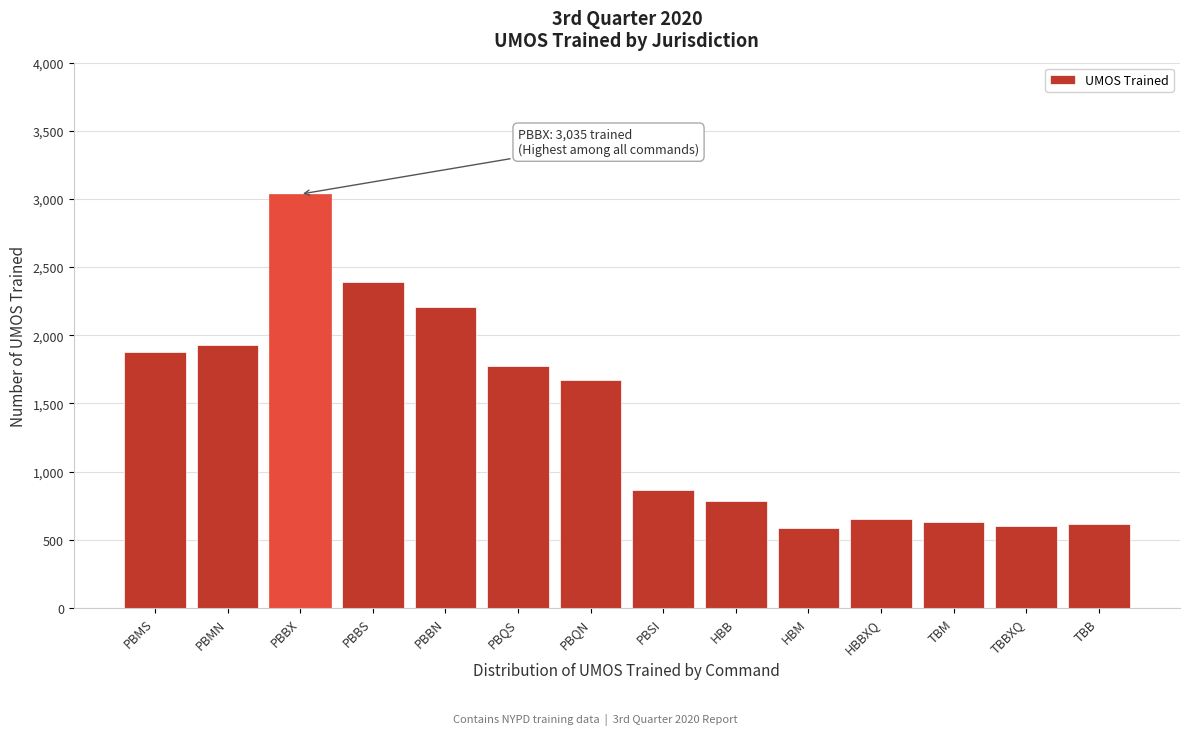

What is the maximum value shown in the chart?

3035